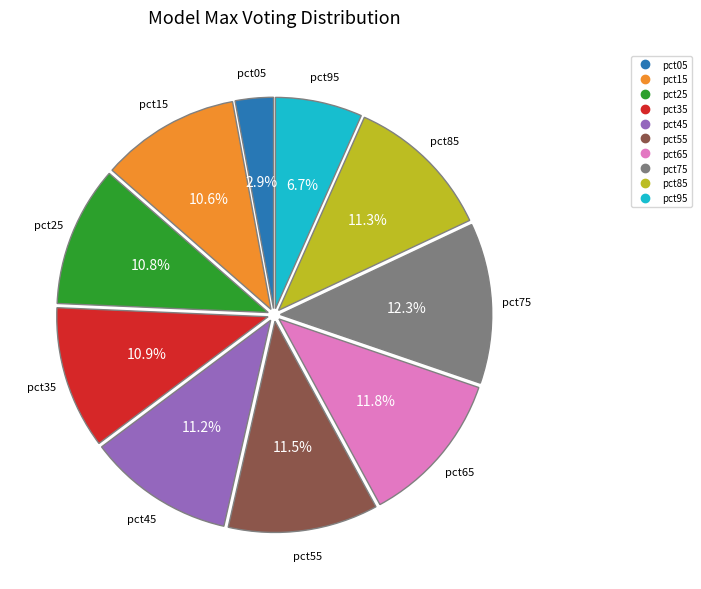

Which category has the smallest portion of the pie?

pct05